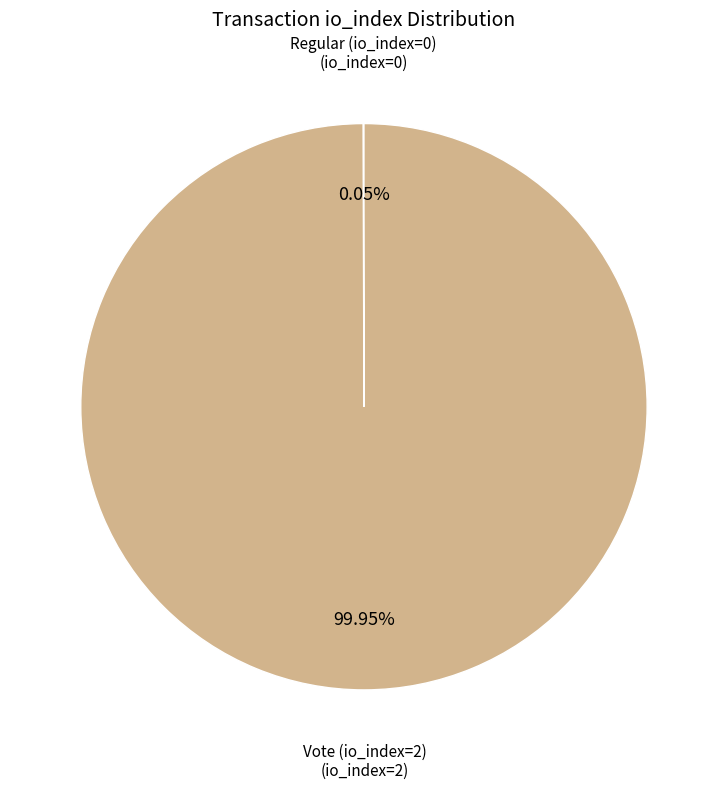

To the nearest percent, what is the difference between the largest and smallest slice percentages?

100%